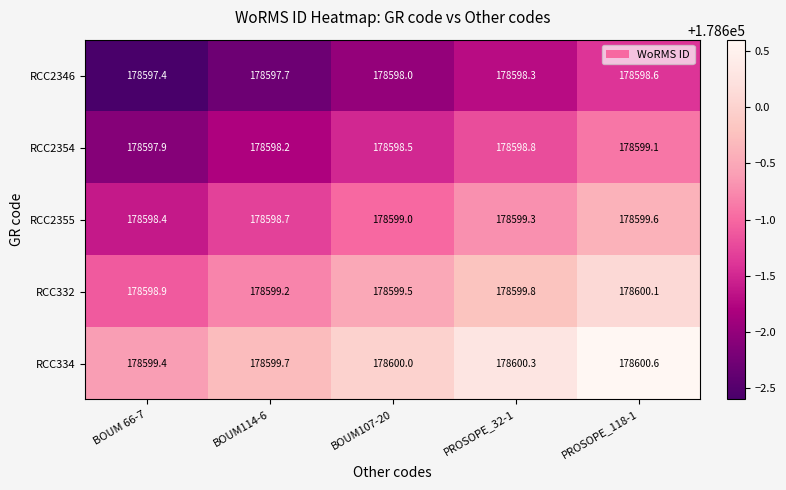

Which series has the largest total across all categories?

RCC334